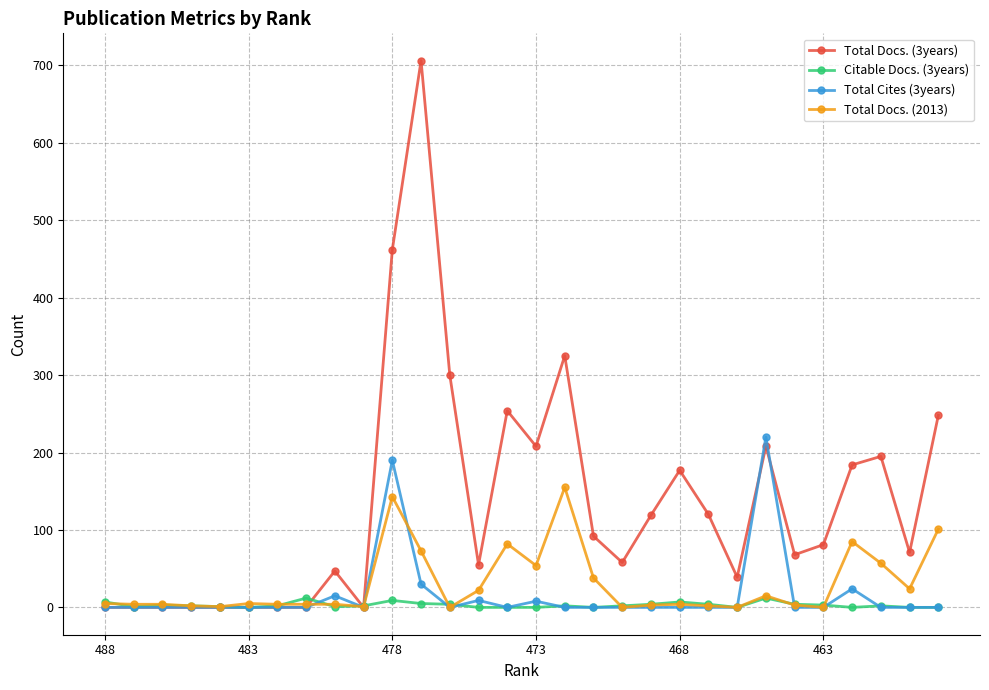

True or false: Citable Docs. (3years) has more than 2 interior local peaks.

True